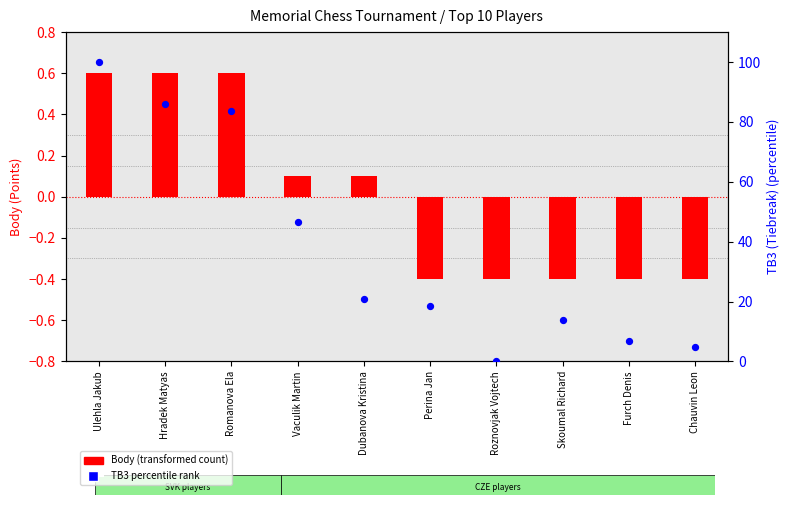

Which series contains the highest Y value?

TB3 percentile rank